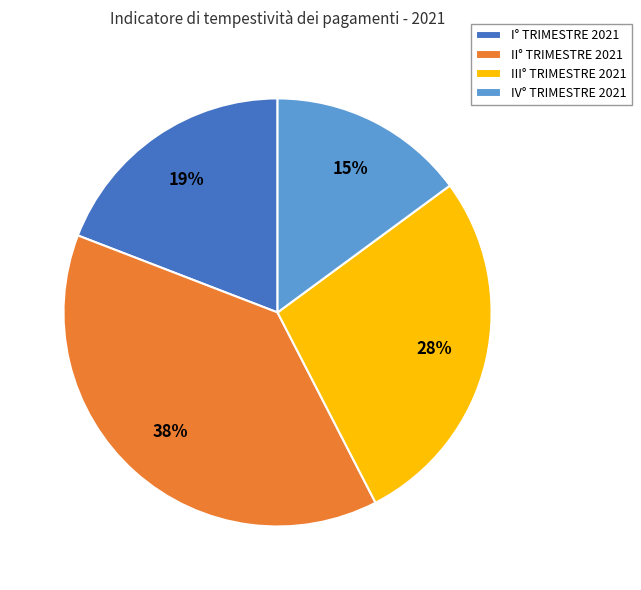

Does III° TRIMESTRE 2021 account for over 50% of the chart?

No